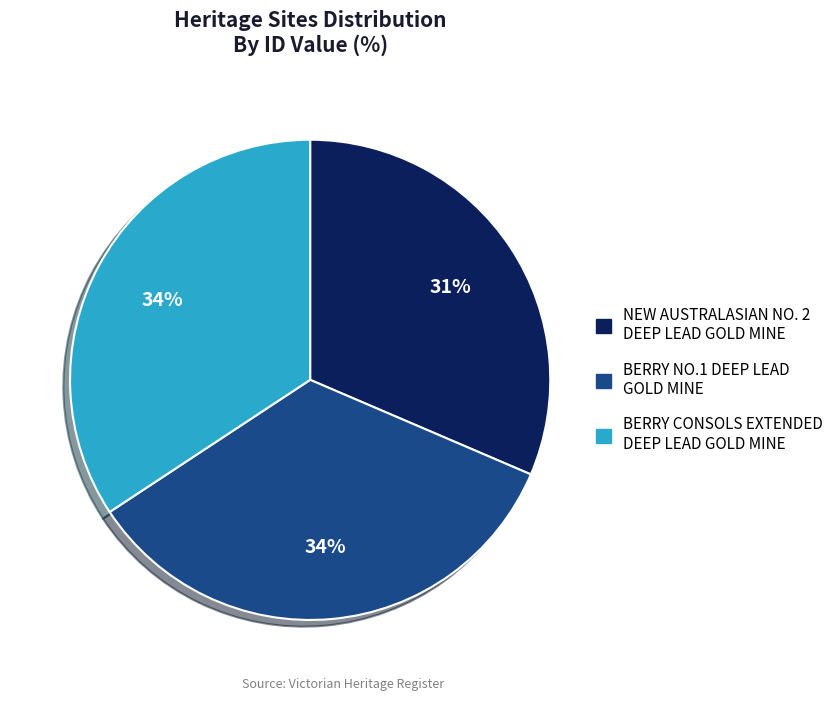

Do BERRY CONSOLS EXTENDED DEEP LEAD GOLD MINE and BERRY NO.1 DEEP LEAD GOLD MINE together represent more than half of the pie?

Yes